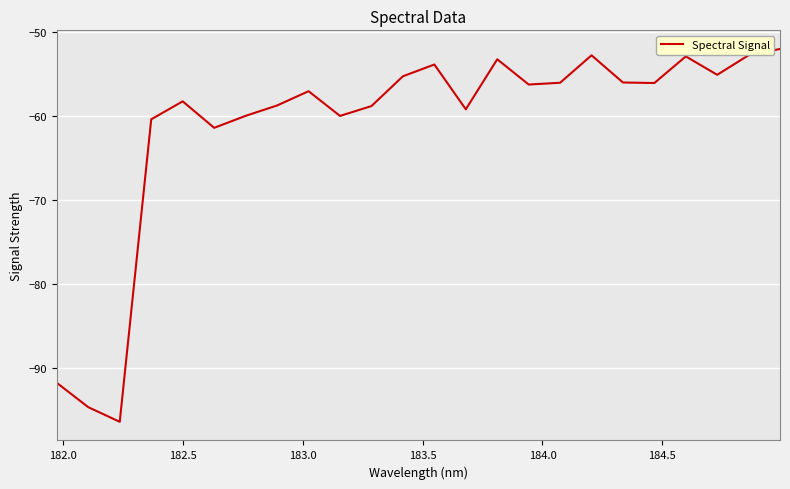

What is the difference between the maximum and minimum values?

44.3